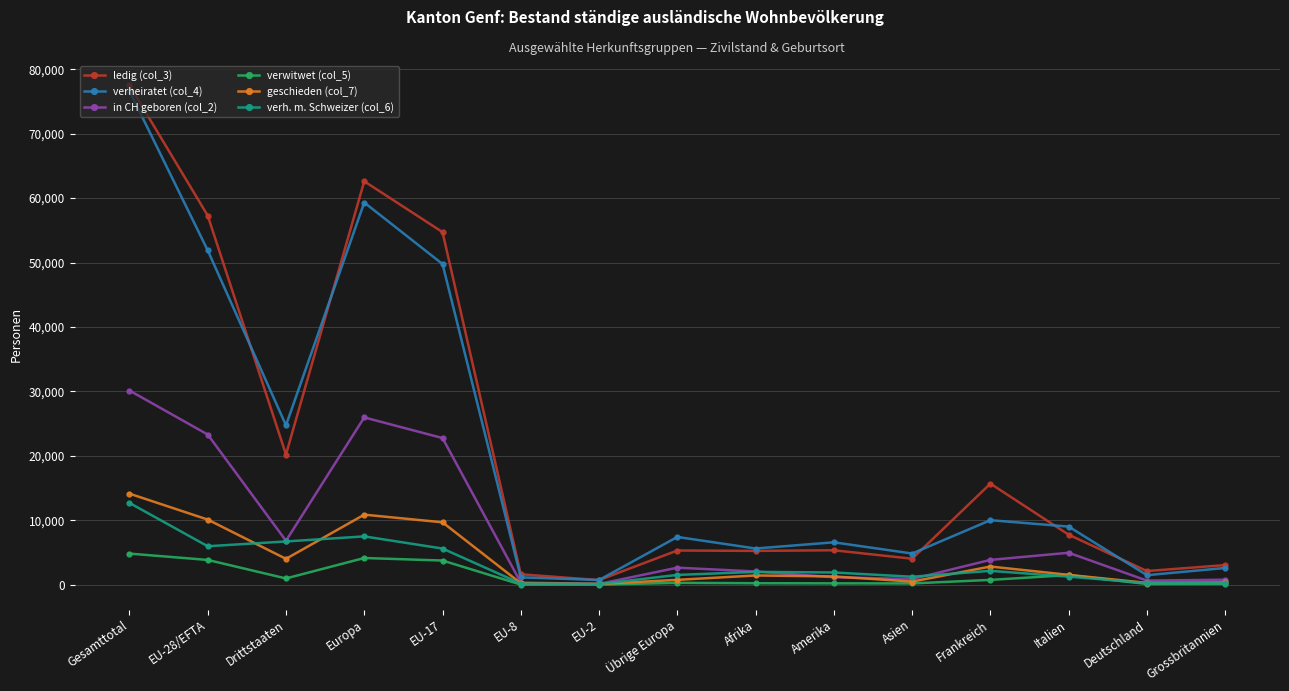

The in CH geboren (col_2) series shows 888 at Asien. True or false?

True